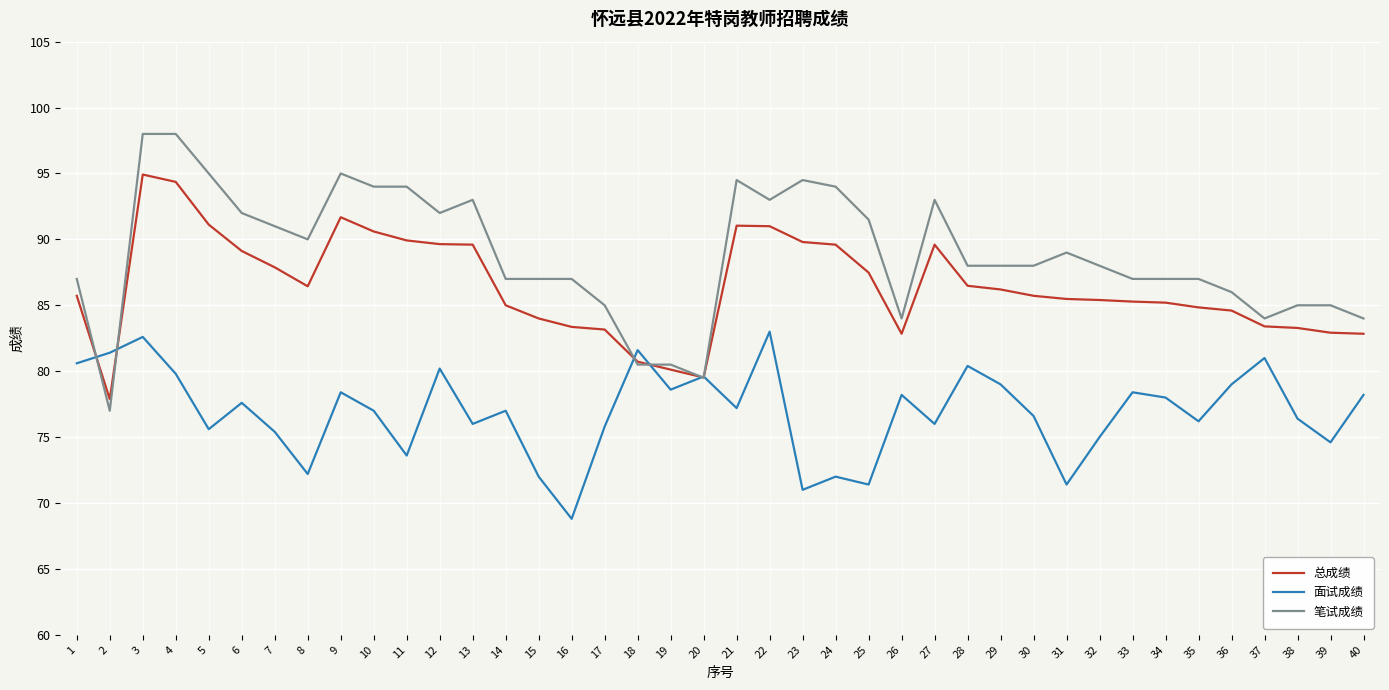

Is it true that 面试成绩 equals 76.0 at 13?

True